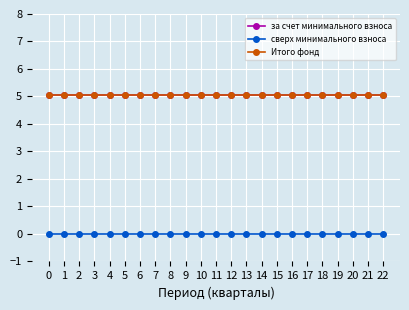

How many series are shown in this chart?

3